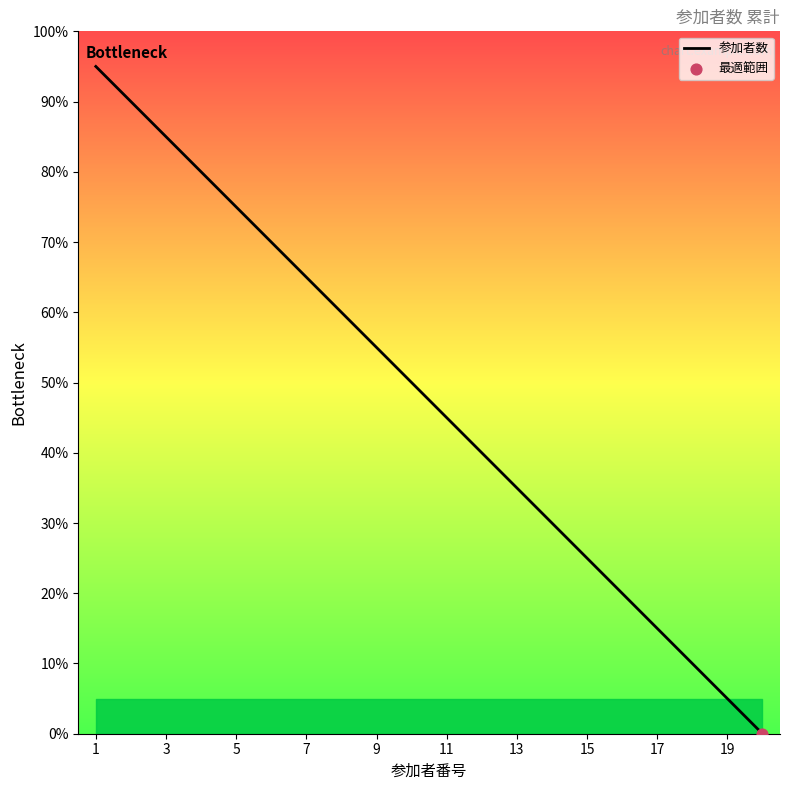

What is the greatest value displayed?

95.0